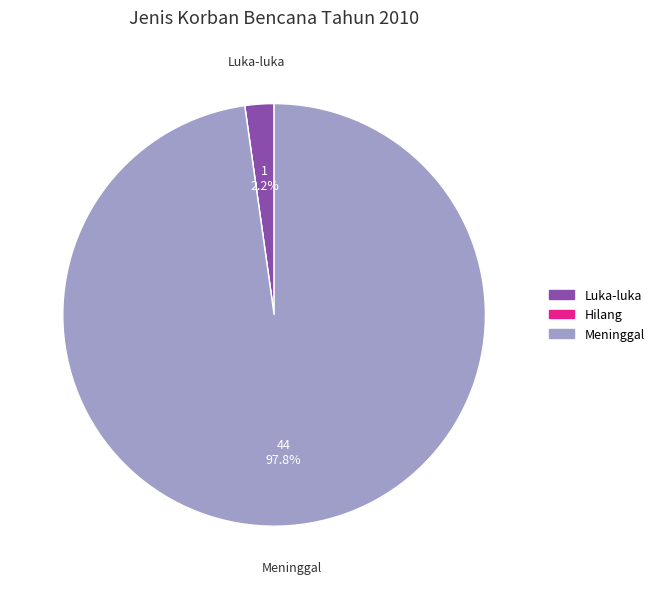

Between Luka-luka and Meninggal, which is larger?

Meninggal